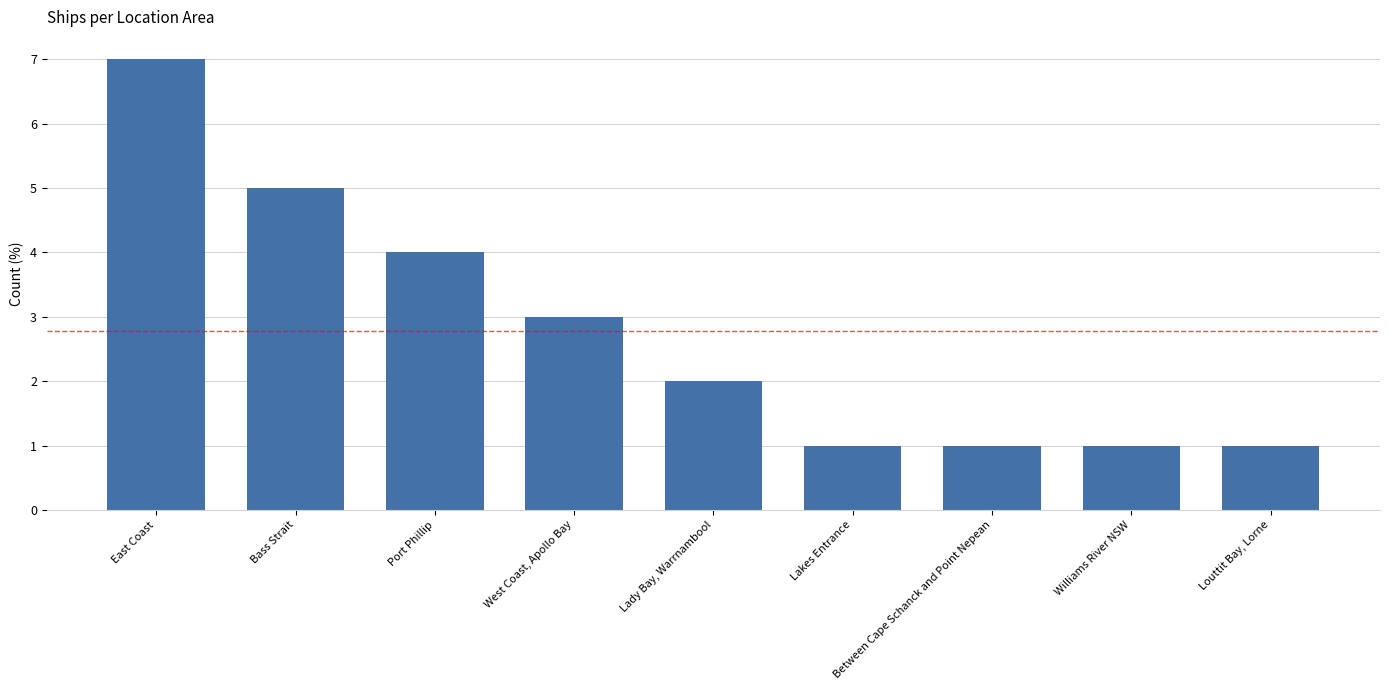

Reading right to left, transcribe all the data shown in this chart.

1	1	1	1	2	3	4	5	7